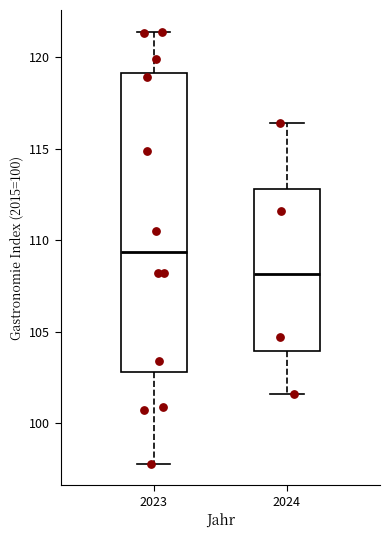

Reading left to right, transcribe this box plot: for each box, give where its median line is, the range the box spans, and where its two whiskers end, as read against the y-axis. The values are not printed on the chart, so give them approximately, as read against the axis.

2023: median 109.5, box 103.0 to 119.0, whiskers 98.0 to 121.5
2024: median 108.0, box 104.0 to 113.0, whiskers 101.5 to 116.5